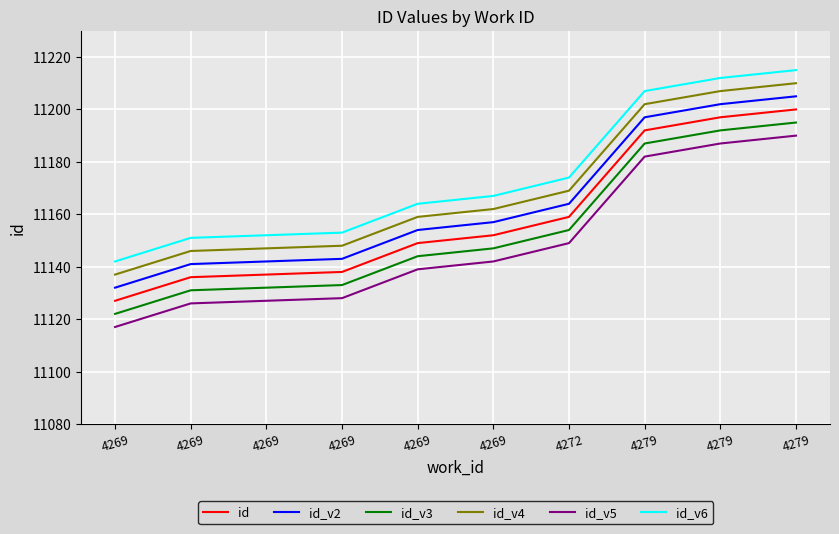

True or false: id_v4 has a value of 11147 at 4269.

True